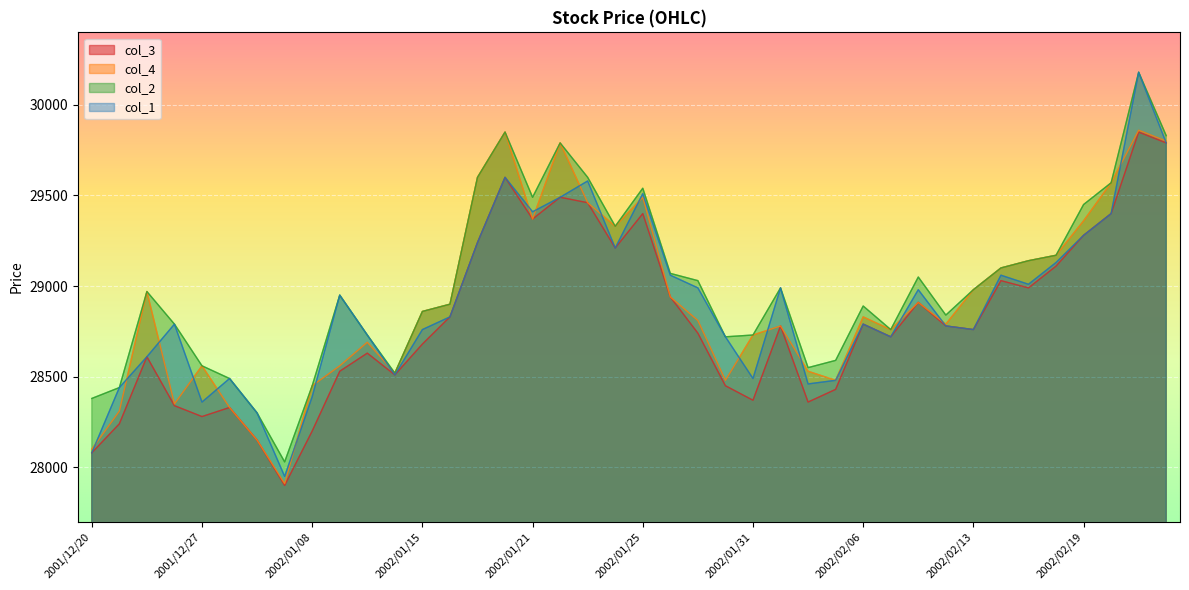

At which category is the sum across all series the highest?

2002/02/21